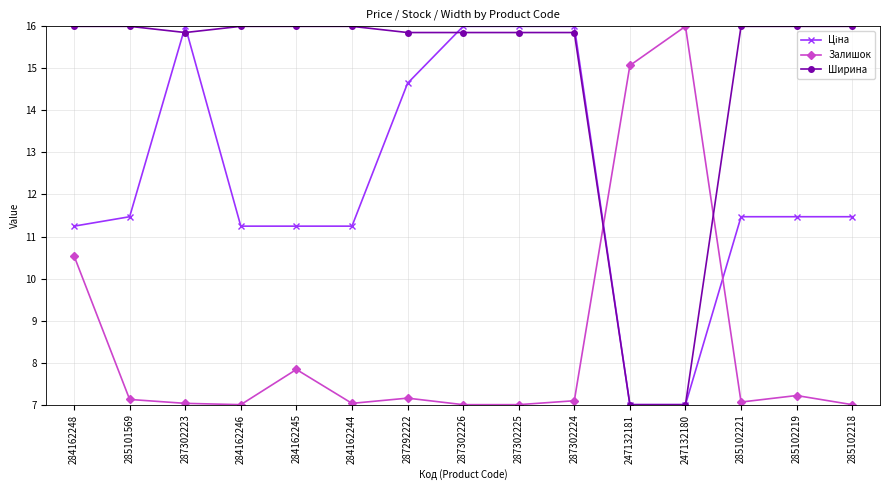

What position from the left is 284162245?

5